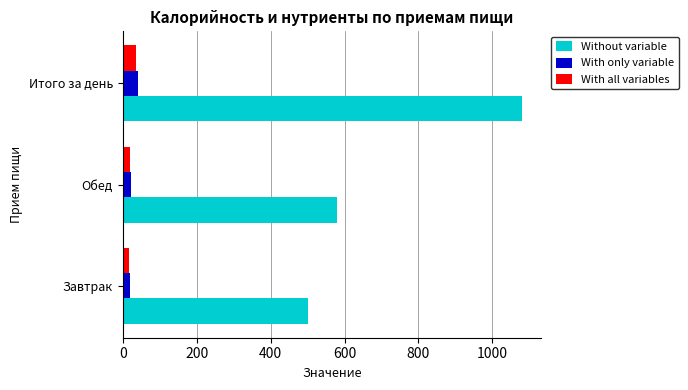

Rank the categories by Without variable value from highest to lowest.

Итого за день, Обед, Завтрак